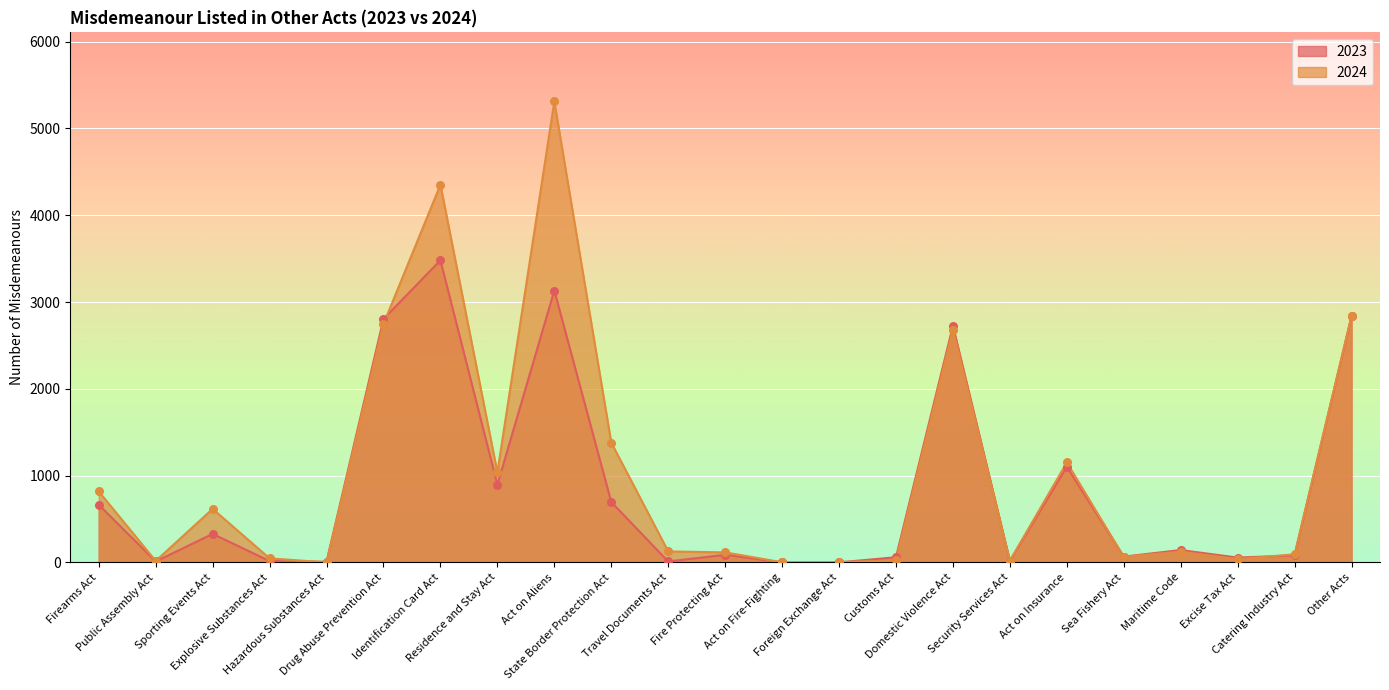

At which category is the sum across all series the highest?

Act on Aliens